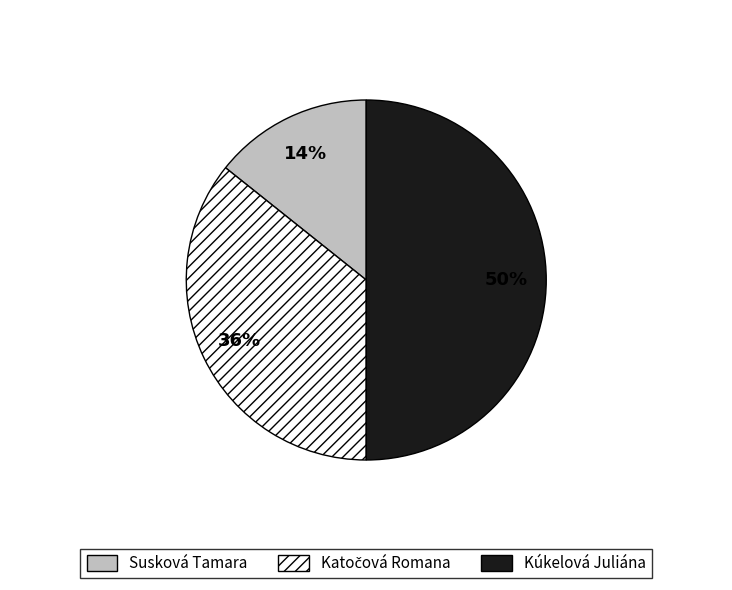

To the nearest percent, what is the difference between the largest and smallest slice percentages?

36%